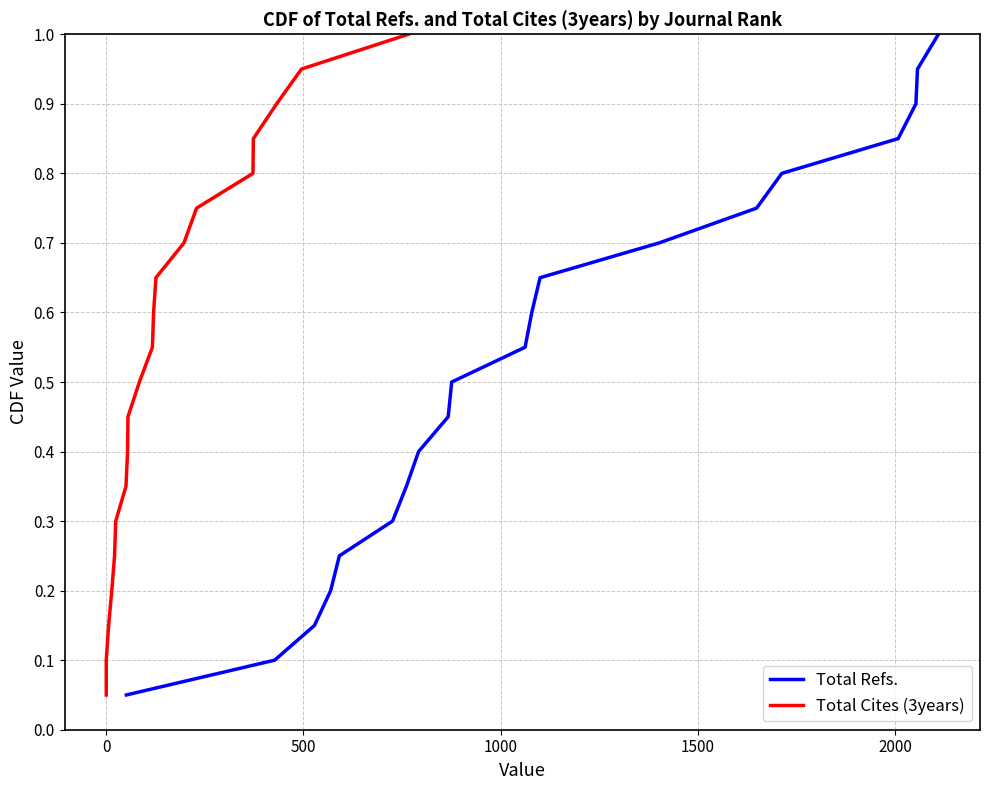

True or false: Total Cites (3years) has a value of 0.2 at 2000.

False